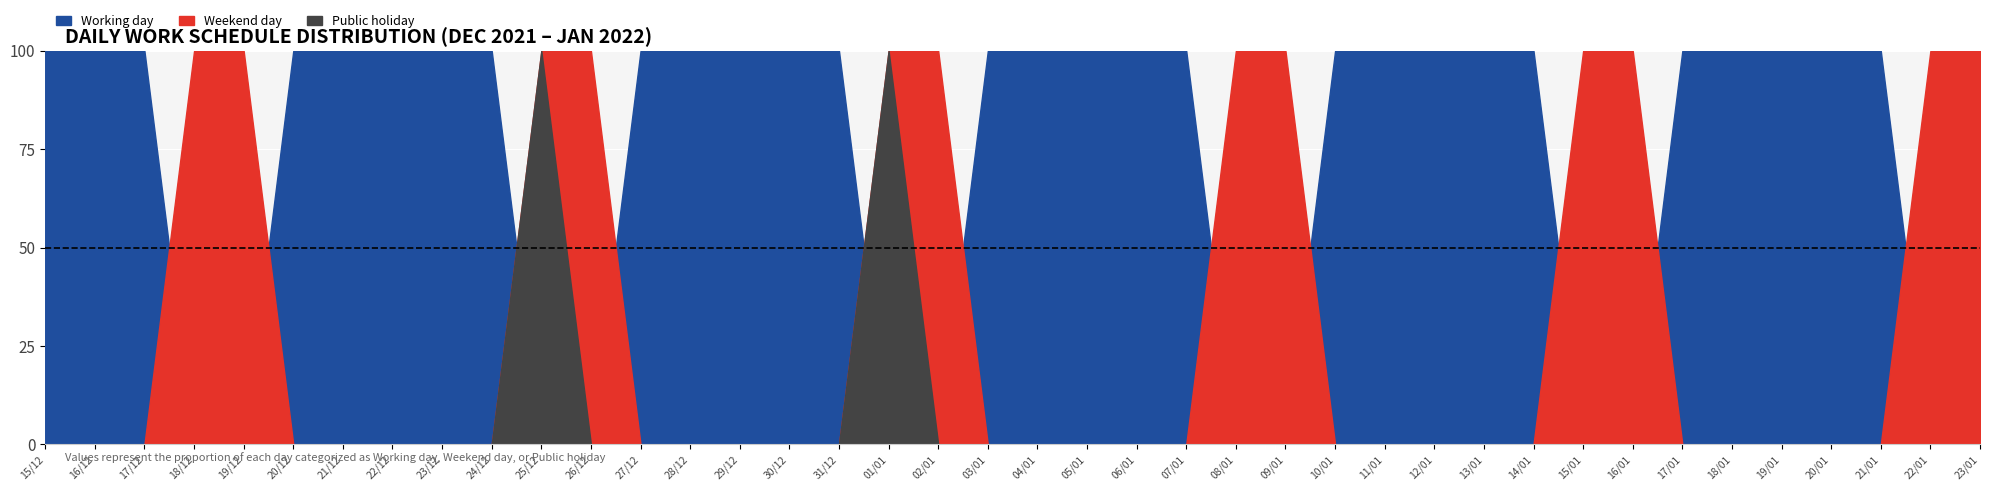

What is the highest value of the Public holiday series?

1